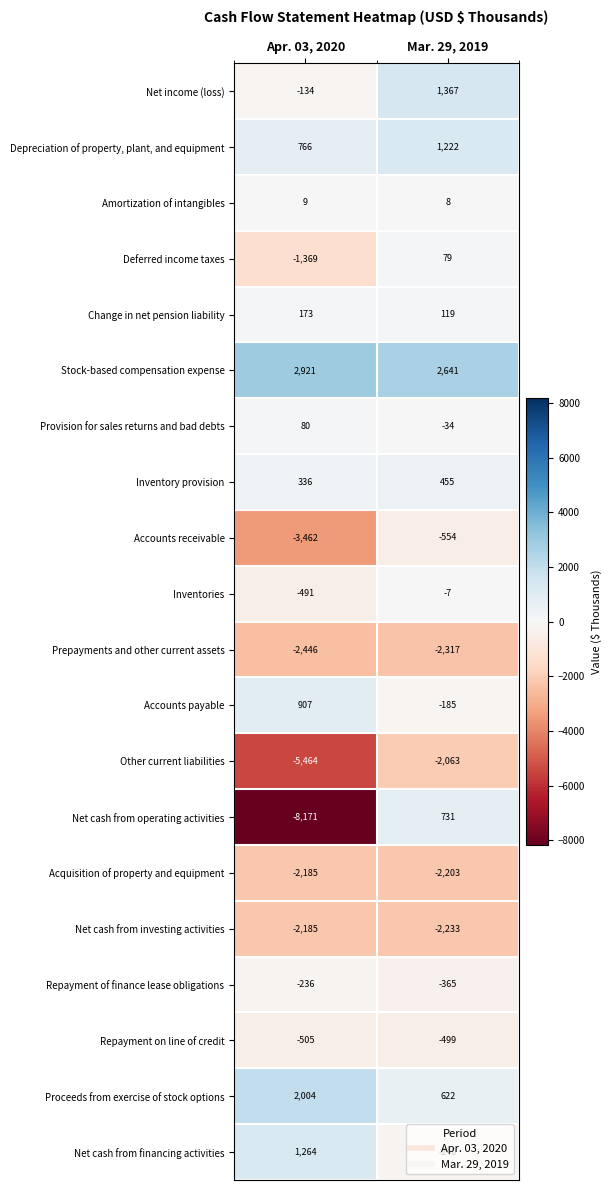

What is the greatest value displayed?

2921